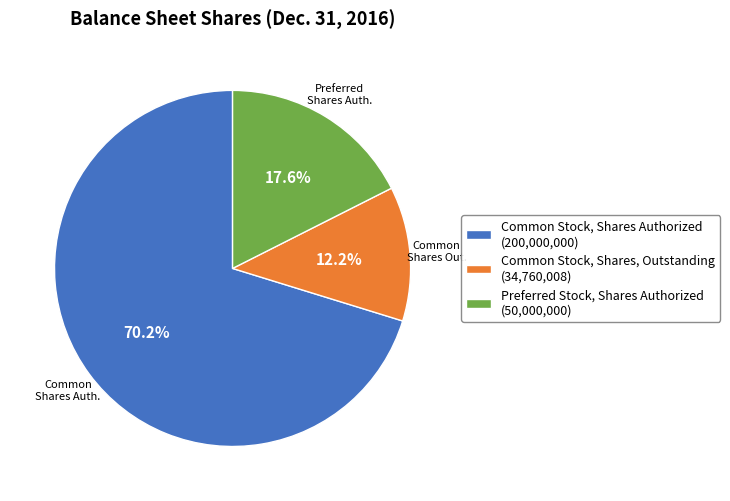

Which category accounts for the majority?

Common Stock, Shares Authorized